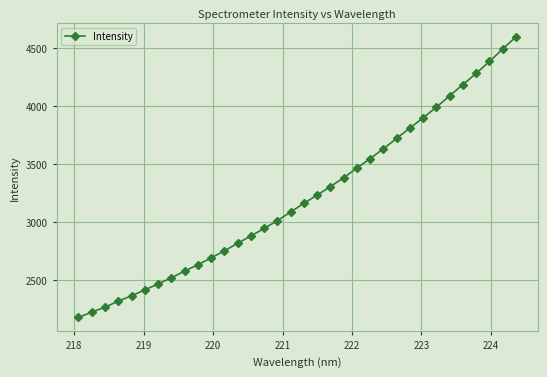

What is the sum of all values?

109436.2